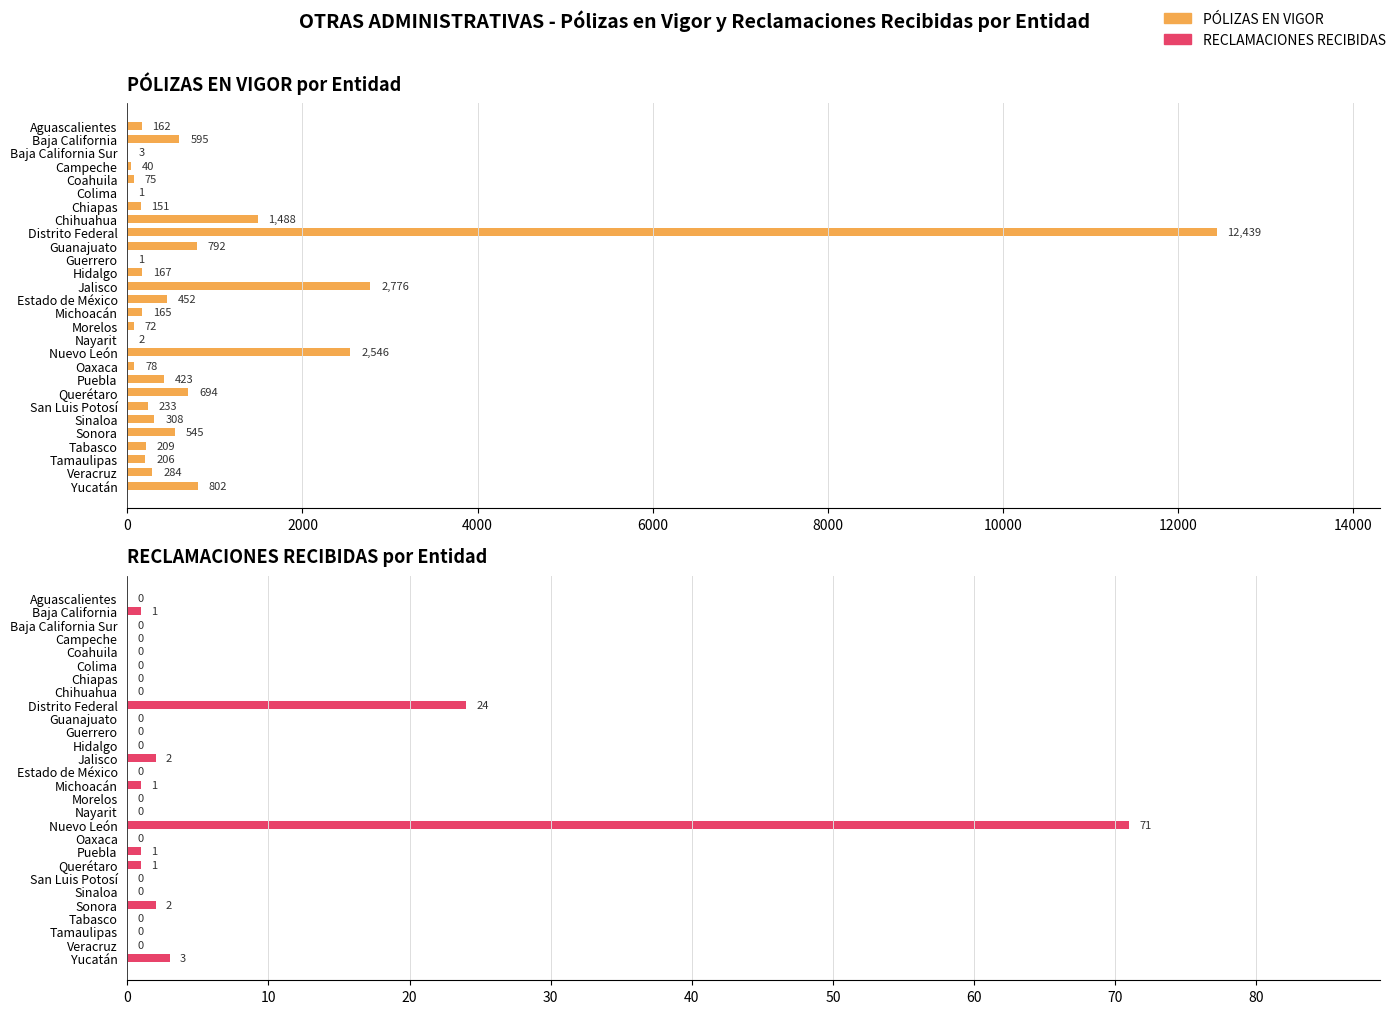

At how many categories does at least one series exceed 5289?

1